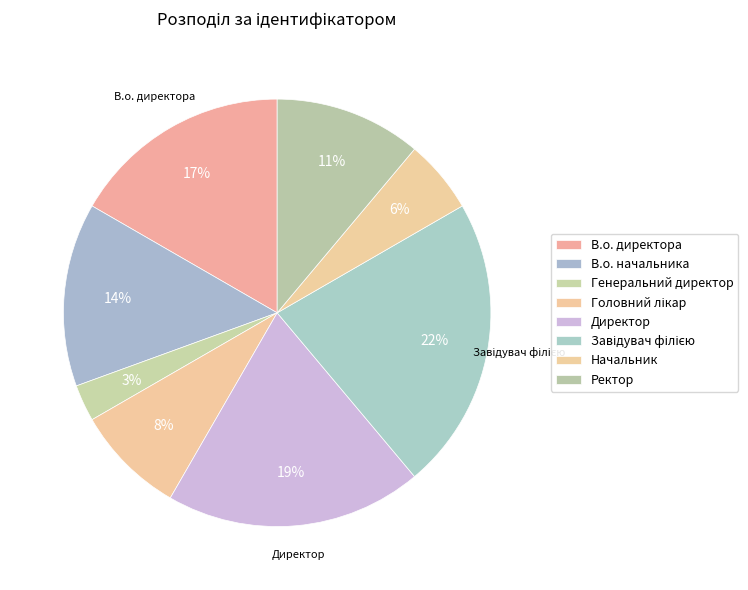

To the nearest percent, what portion does Начальник represent?

6%